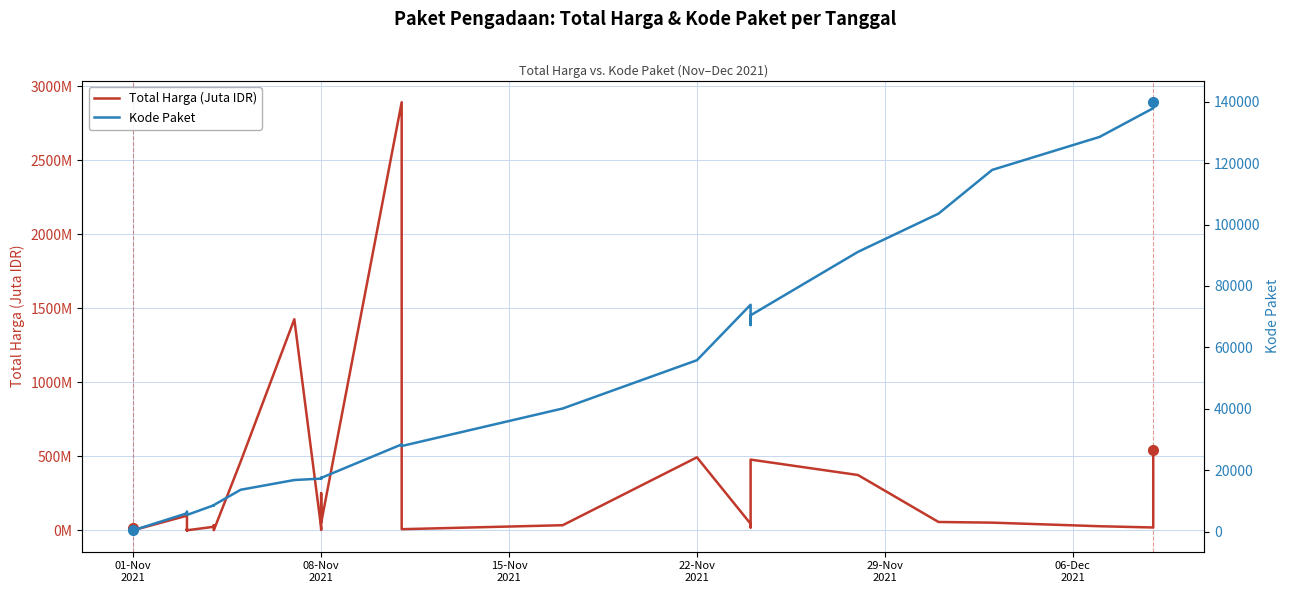

What is the difference between the maximum and minimum values in the Kode Paket series?

139353.0